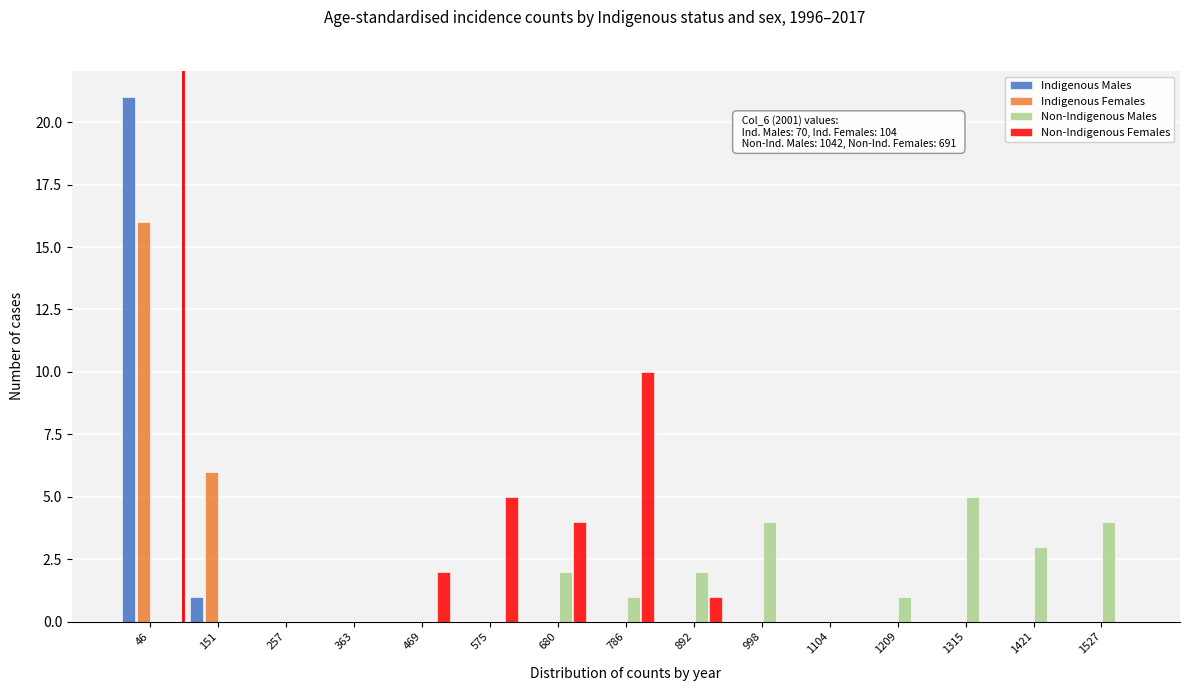

The value of Indigenous Males at 998 is 0. True or false?

True